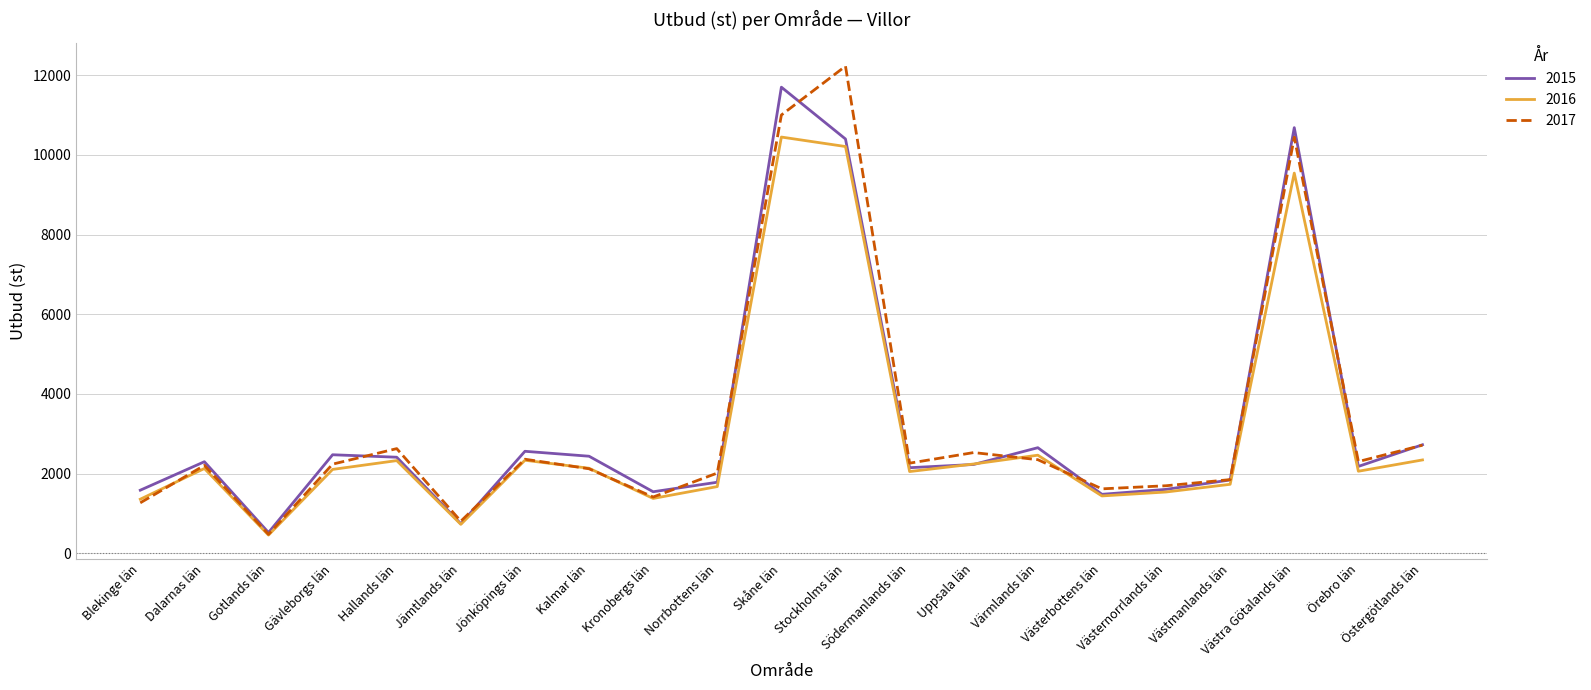

What is the minimum value shown in the chart?

457